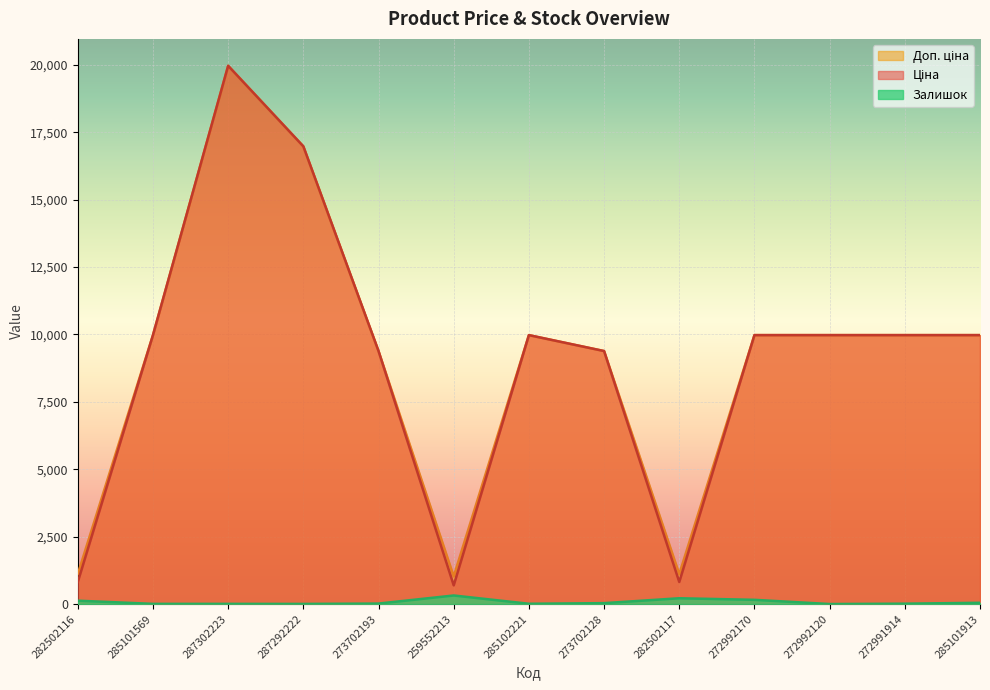

What is the label of the 5th point from the left?

273702193